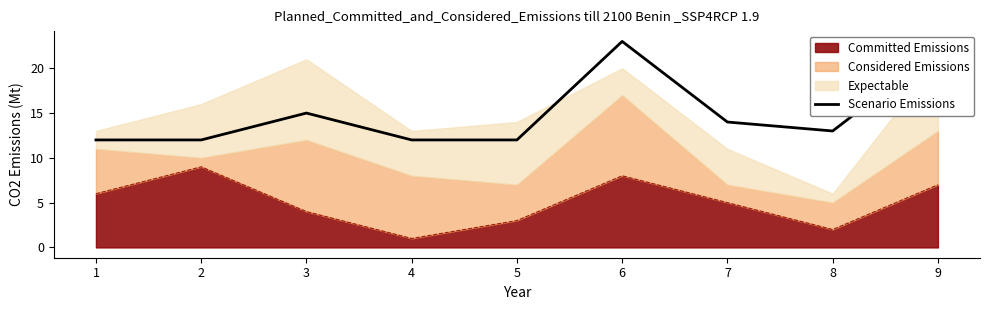

What is the maximum value shown in the chart?

23